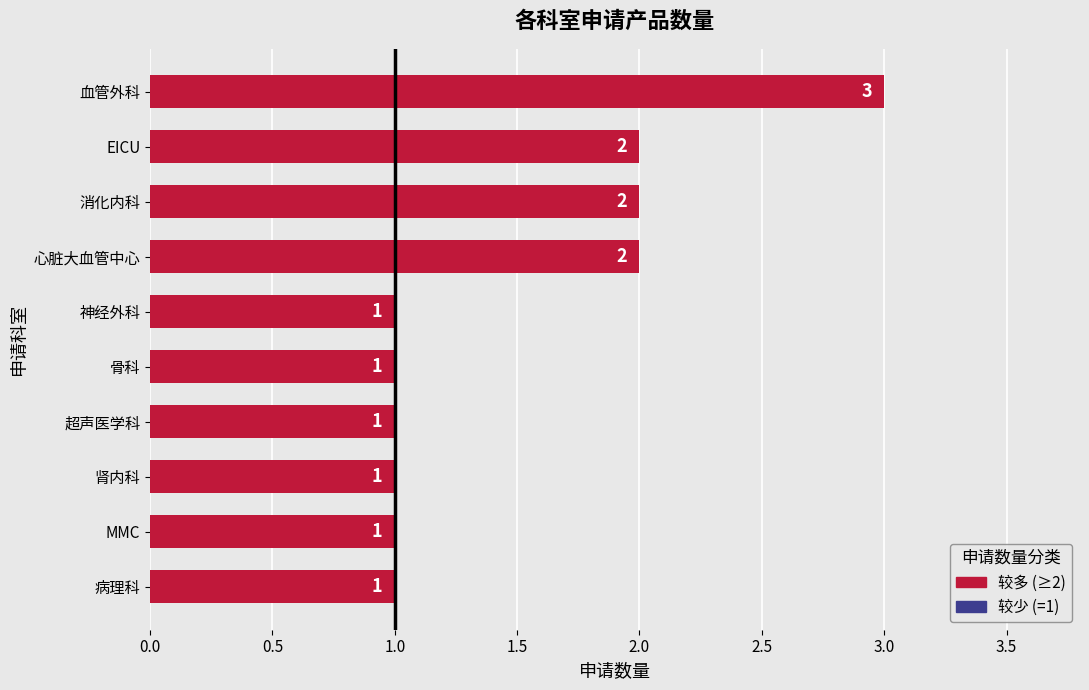

Count the values in the range 1 to 2.

9